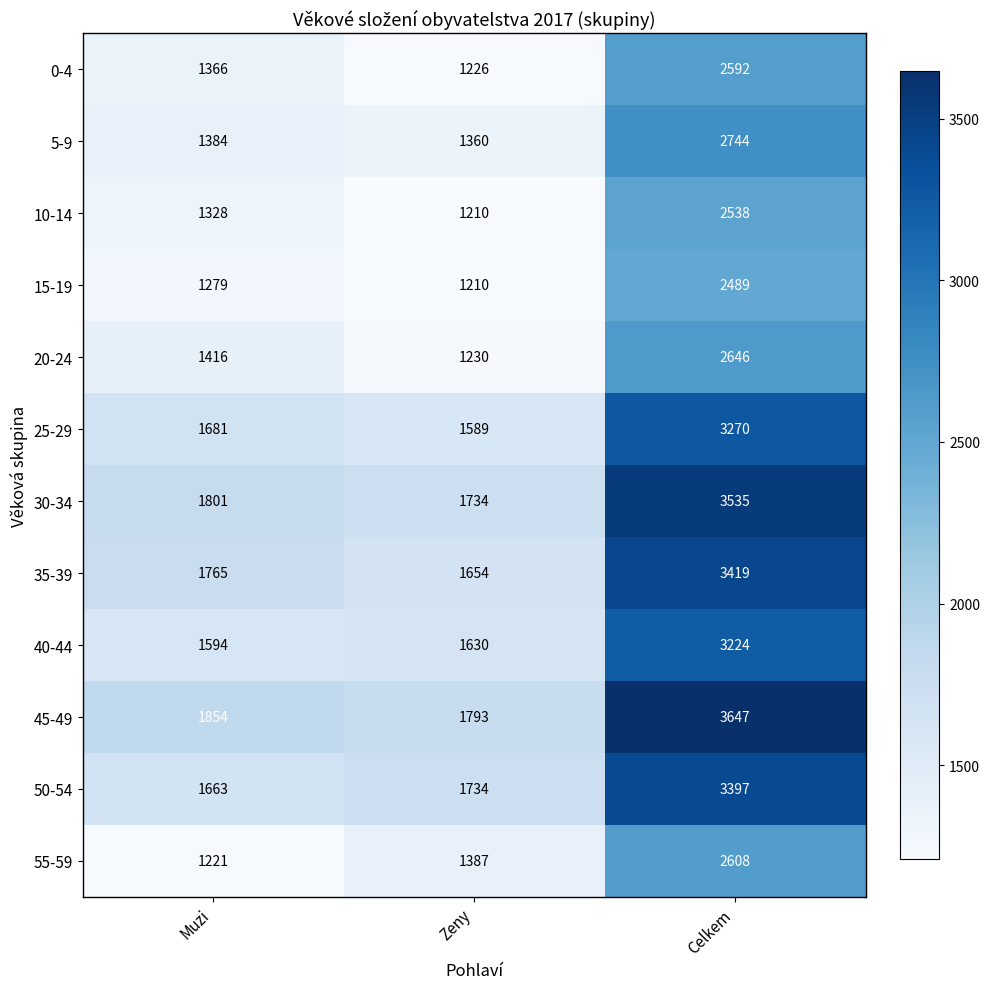

How many 55-59 values are between 1221 and 2608?

3